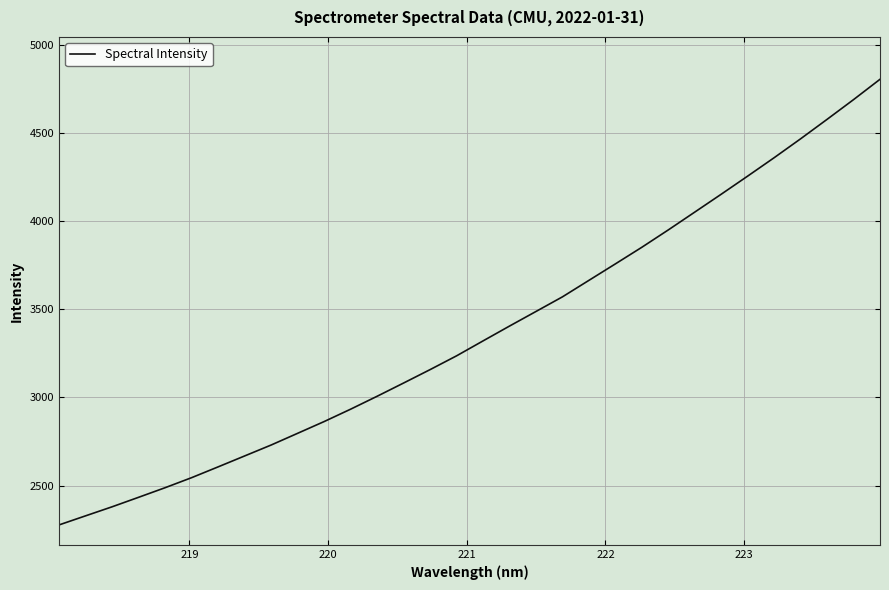

What is the maximum value shown in the chart?

4805.7